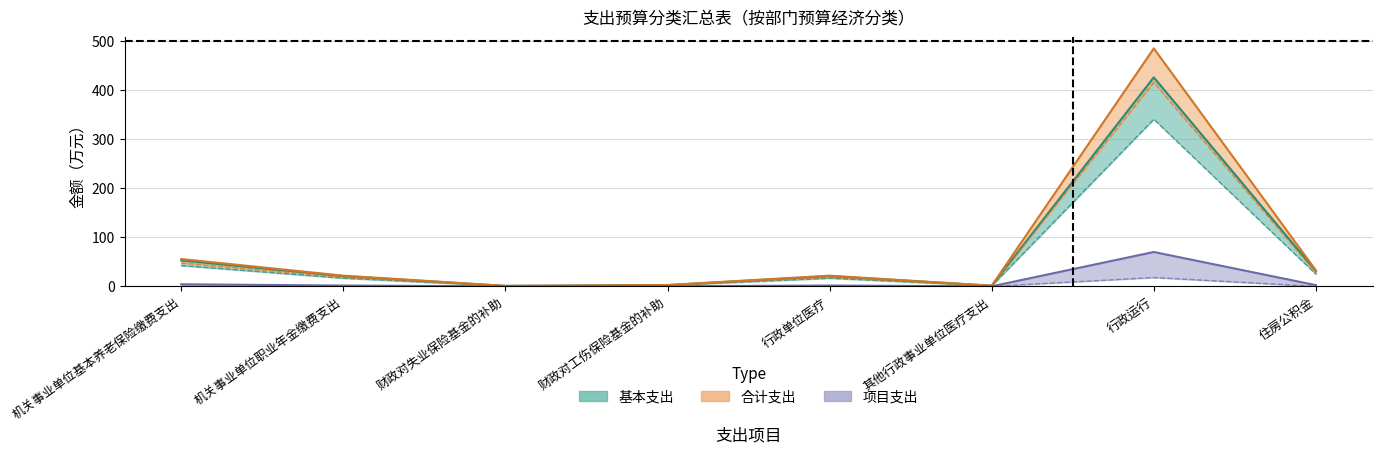

At which category does 合计 reach its first local peak?

行政单位医疗